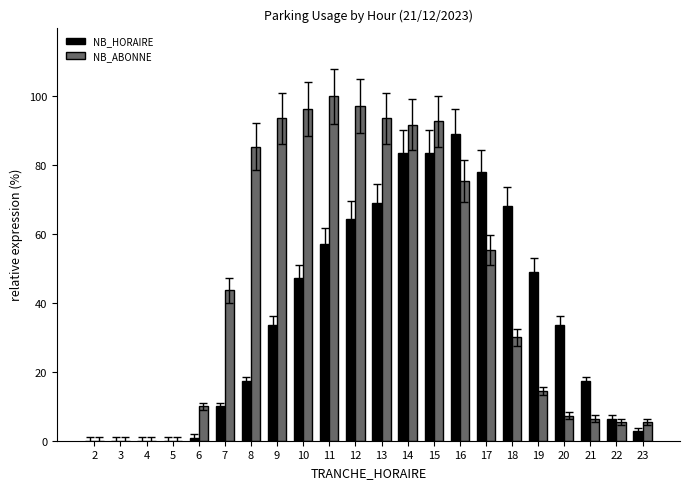

Reading right to left, extract all data points from this chart.

NB_HORAIRE: 23=2.7	22=6.4	21=17.3	20=33.6	19=49.1	18=68.2	17=78.2	16=89.1	15=83.6	14=83.6	13=69.1	12=64.5	11=57.3	10=47.3	9=33.6	8=17.3	7=10.0	6=0.9	5=0.0	4=0.0	3=0.0	2=0.0
NB_ABONNE: 23=5.5	22=5.5	21=6.4	20=7.3	19=14.5	18=30.0	17=55.5	16=75.5	15=92.7	14=91.8	13=93.6	12=97.3	11=100.0	10=96.4	9=93.6	8=85.5	7=43.6	6=10.0	5=0.0	4=0.0	3=0.0	2=0.0